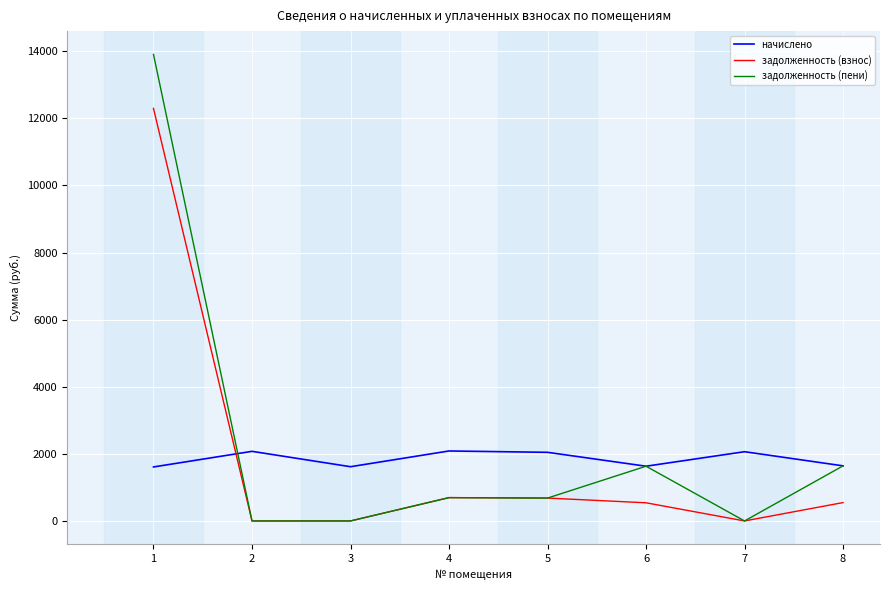

Which series changed the most between 5 and 8?

задолженность (пени)